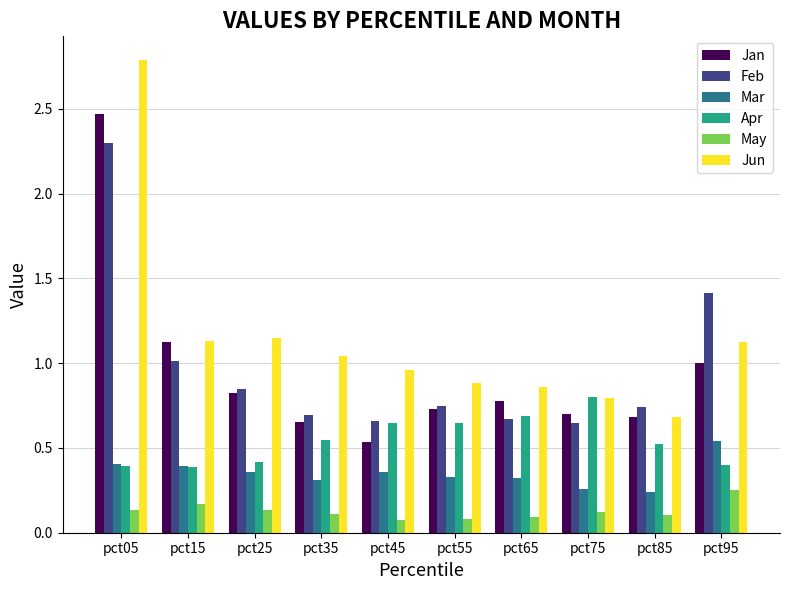

Rank the series by their maximum value, from highest to lowest.

Jun, Jan, Feb, Apr, Mar, May